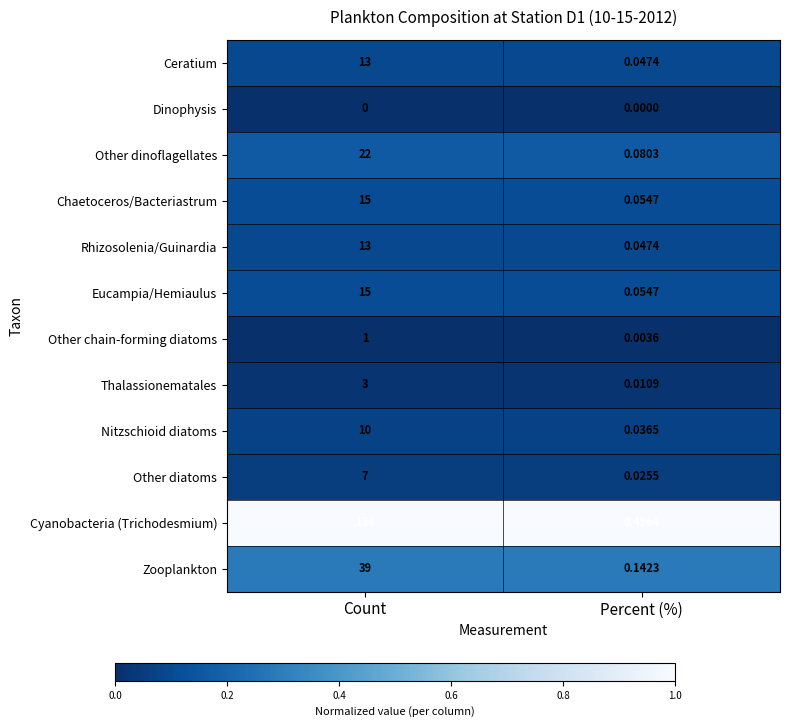

Where is Other diatoms nearest to the value 3?

Percent (%)